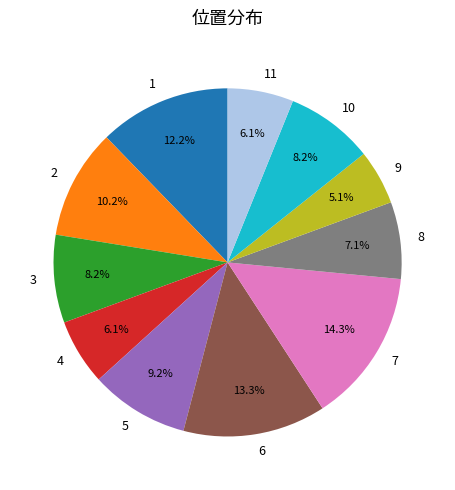

Does any single category account for the majority?

No